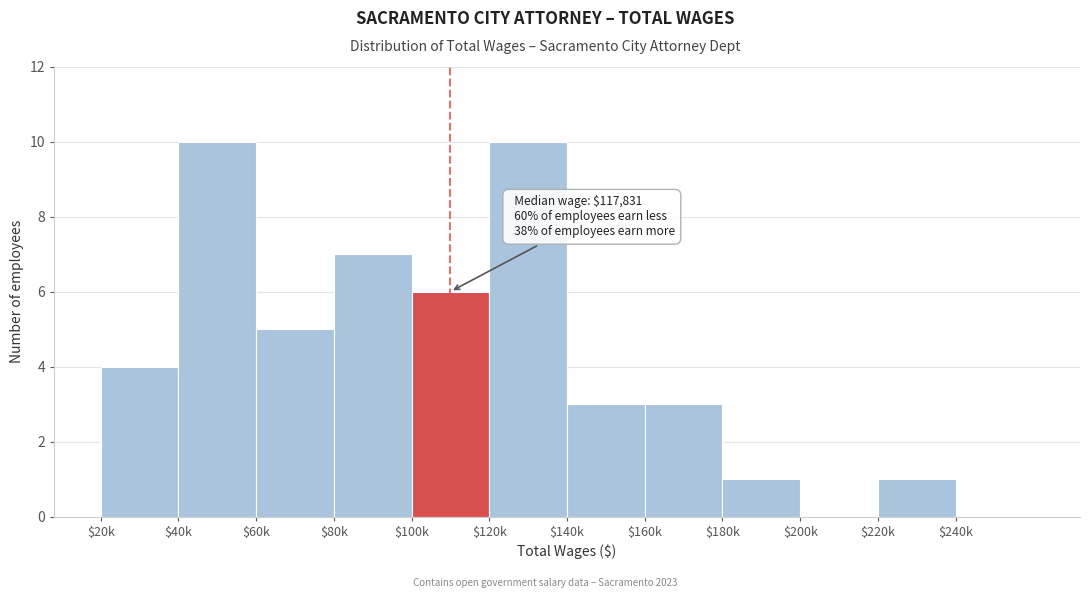

What is the maximum value shown in the chart?

10